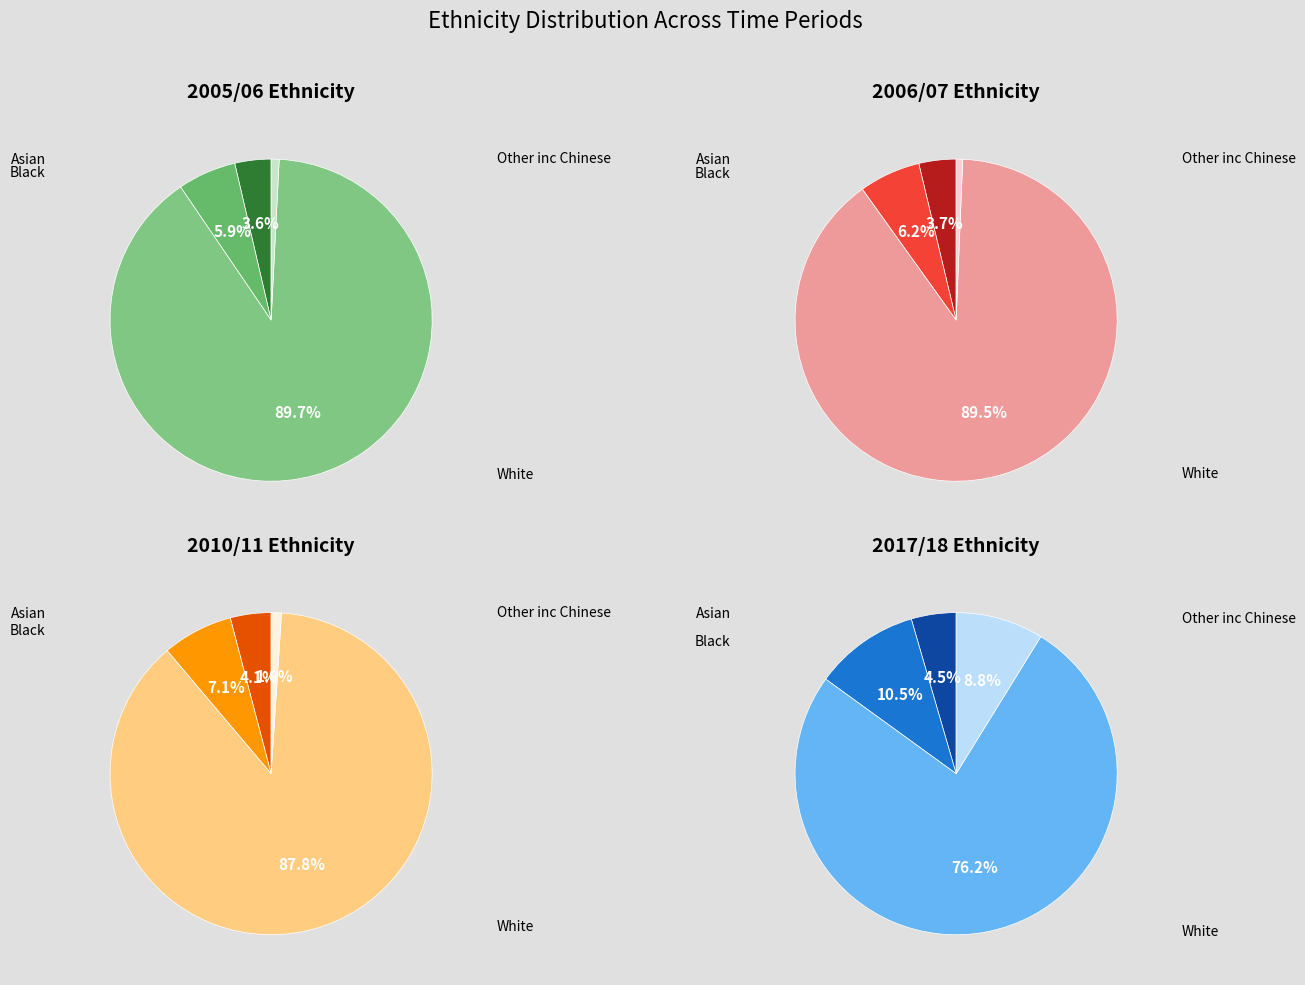

To the nearest percent, what is the combined percentage of Other inc Chinese and Asian?

13%